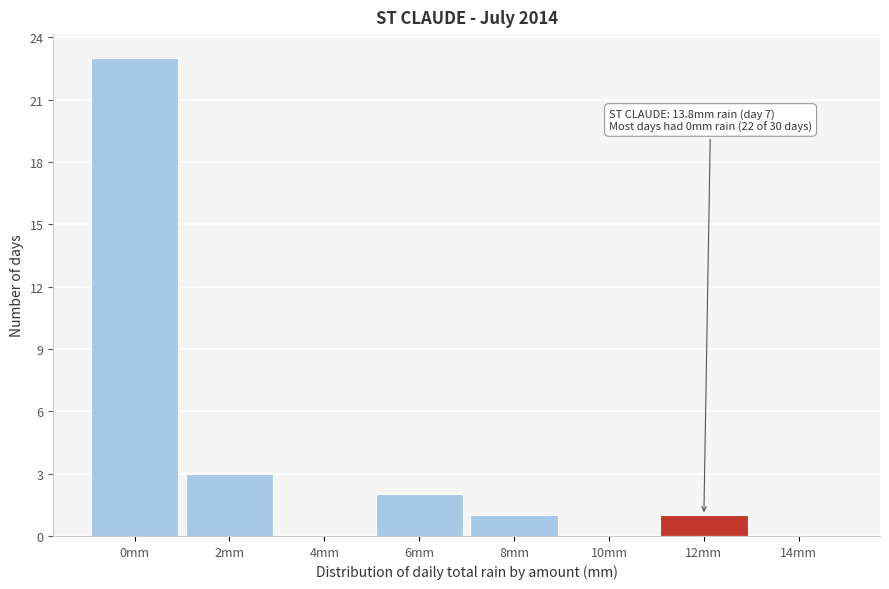

Reading left to right, transcribe all the data shown in this chart.

0mm=23	2mm=3	4mm=0	6mm=2	8mm=1	10mm=0	12mm=1	14mm=0